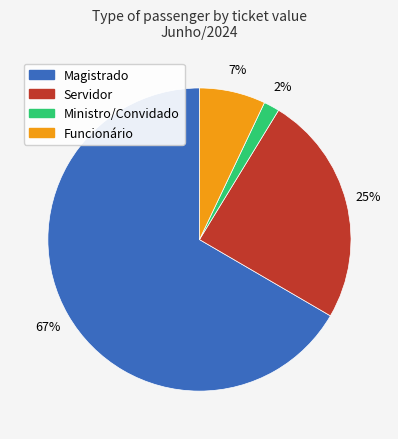

How many segments does this pie chart have?

4